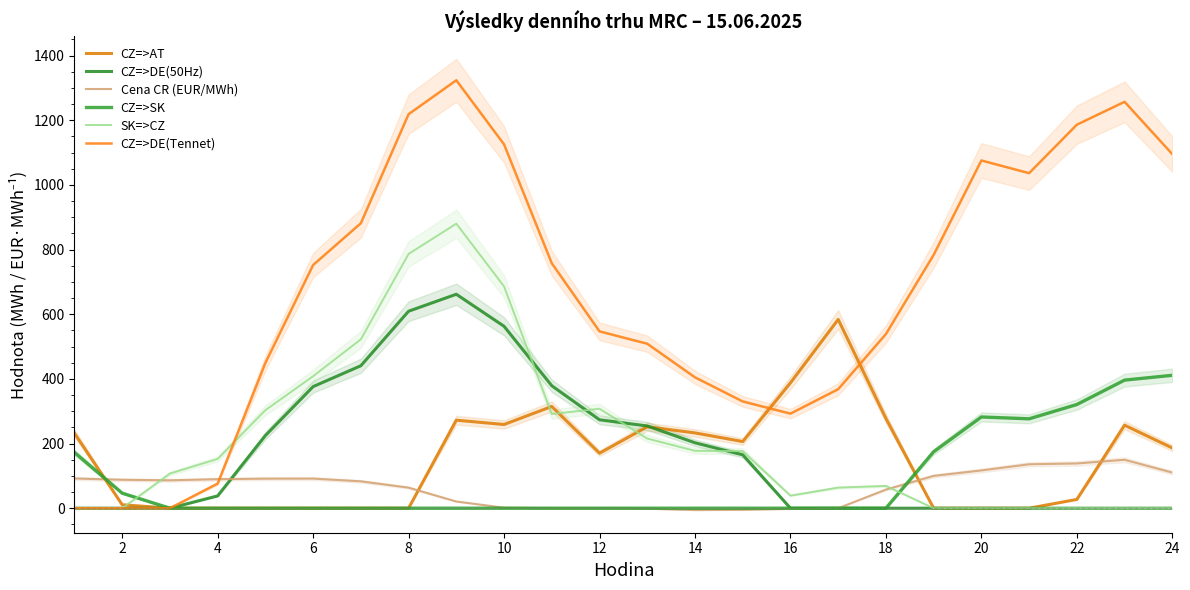

Does the chart have visible grid lines?

No